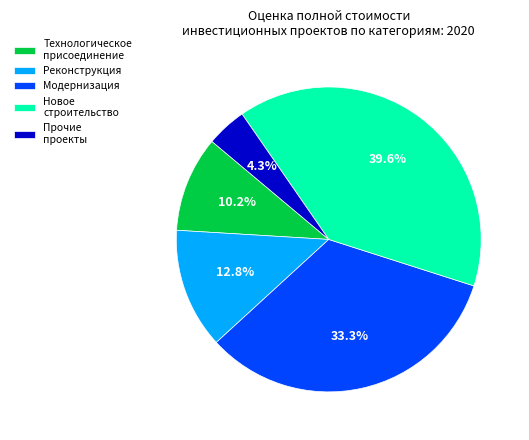

Rank the categories by value from lowest to highest.

Прочие проекты, Технологическое присоединение, Реконструкция, Модернизация, Новое строительство